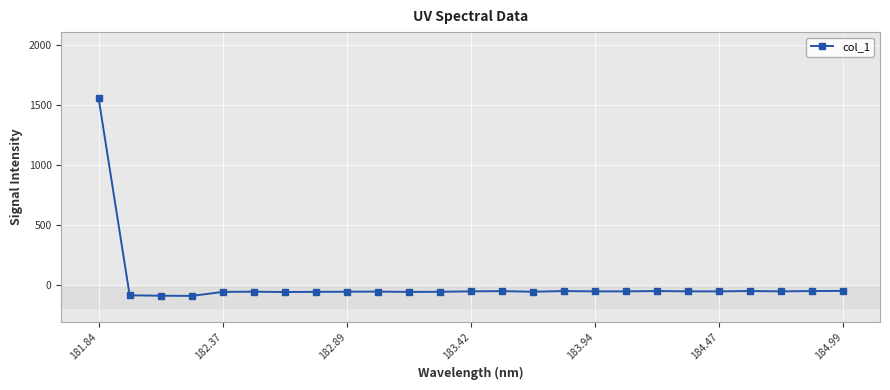

What is the value of the 2nd point from the left?

-88.9